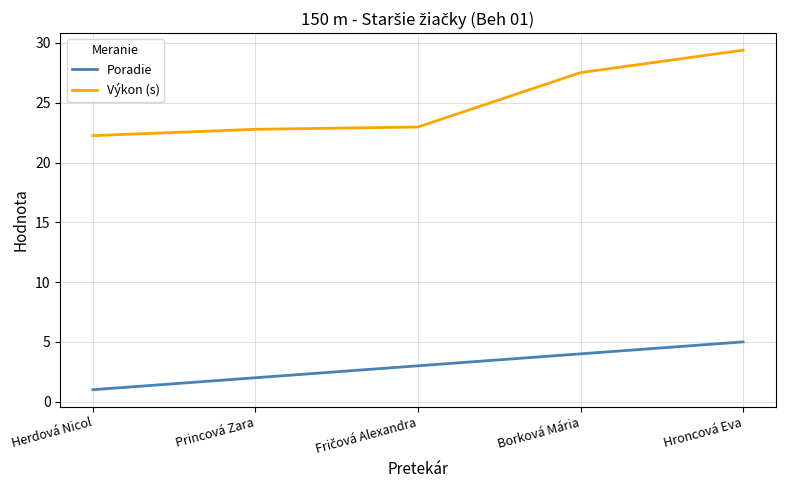

What is the average value of the Výkon (s) series?

25.0